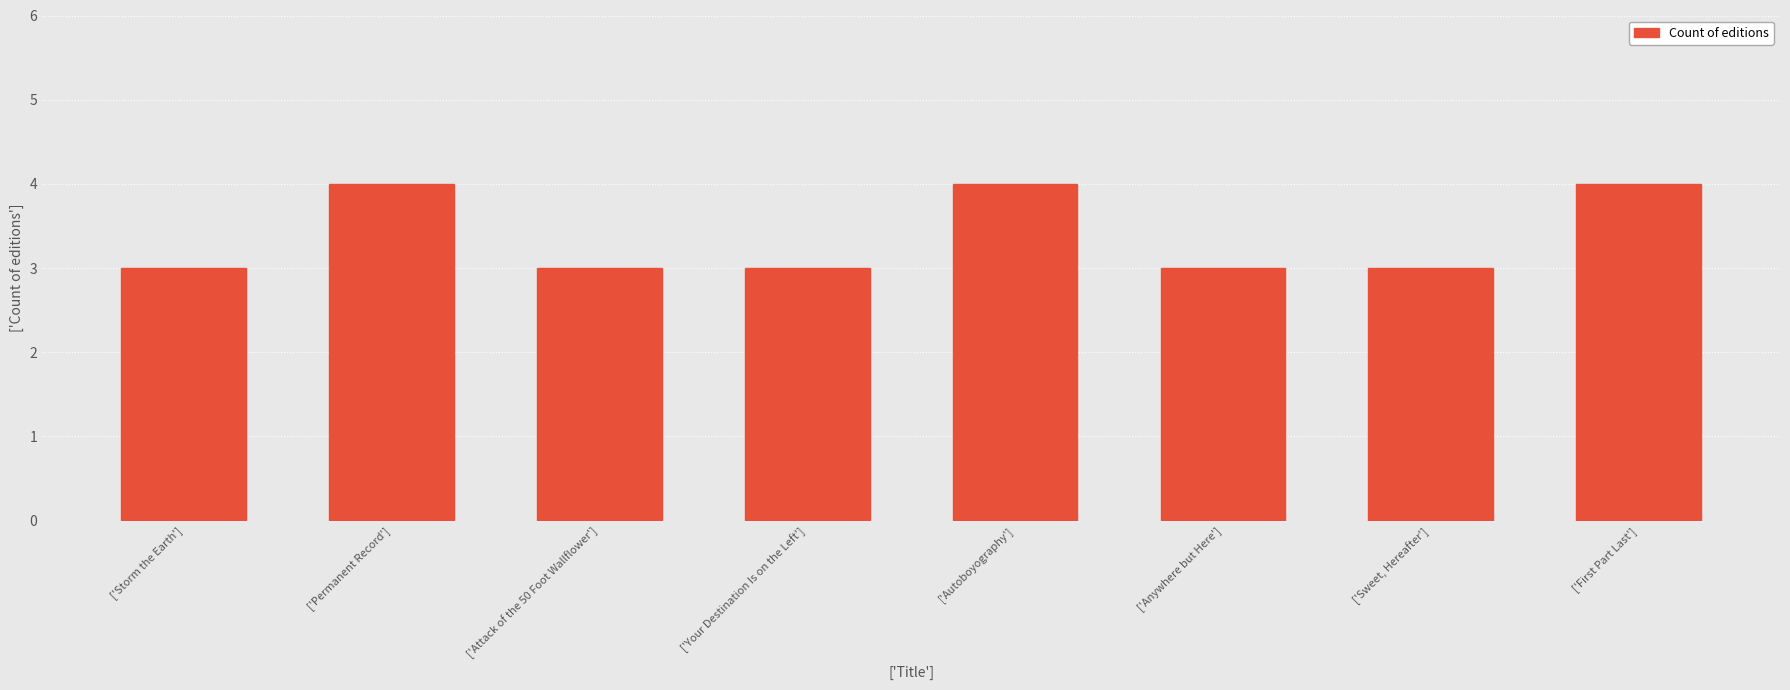

Read the value at ['Storm the Earth'].

3